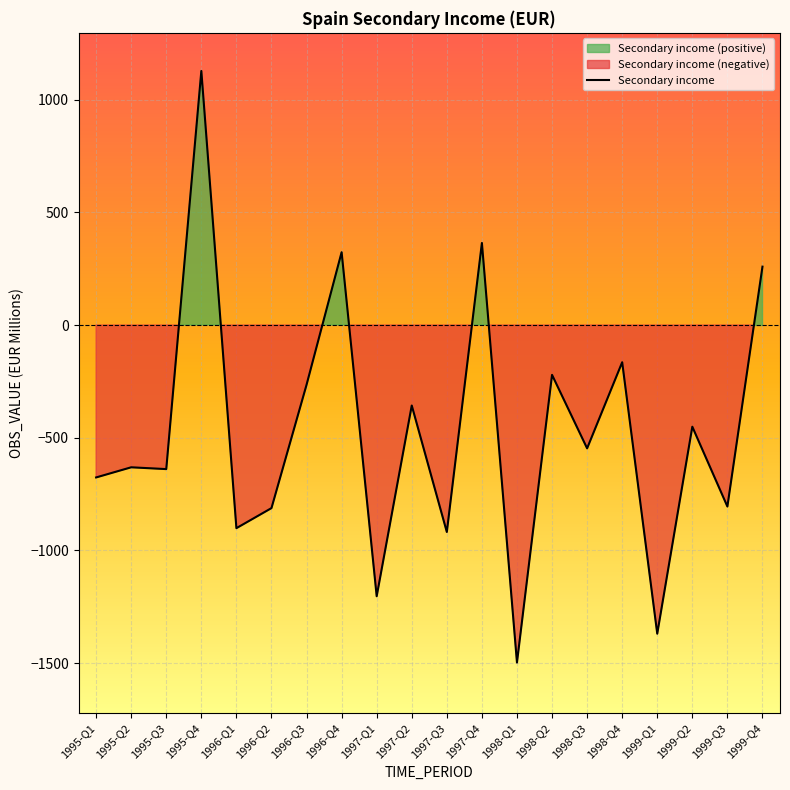

How many series are shown in this chart?

1